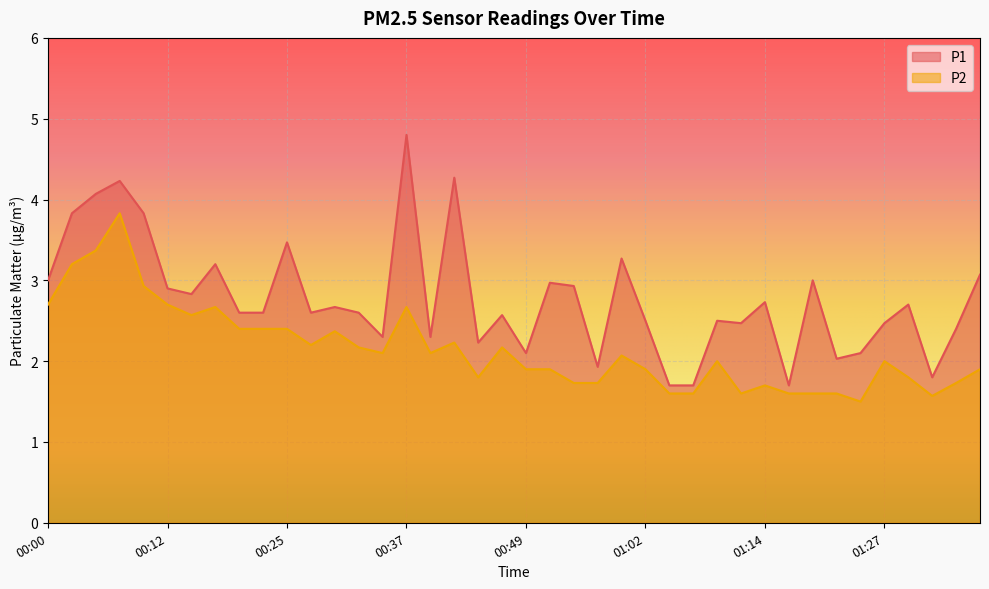

What is the difference between the second highest and second lowest values in the P1 series?

2.6